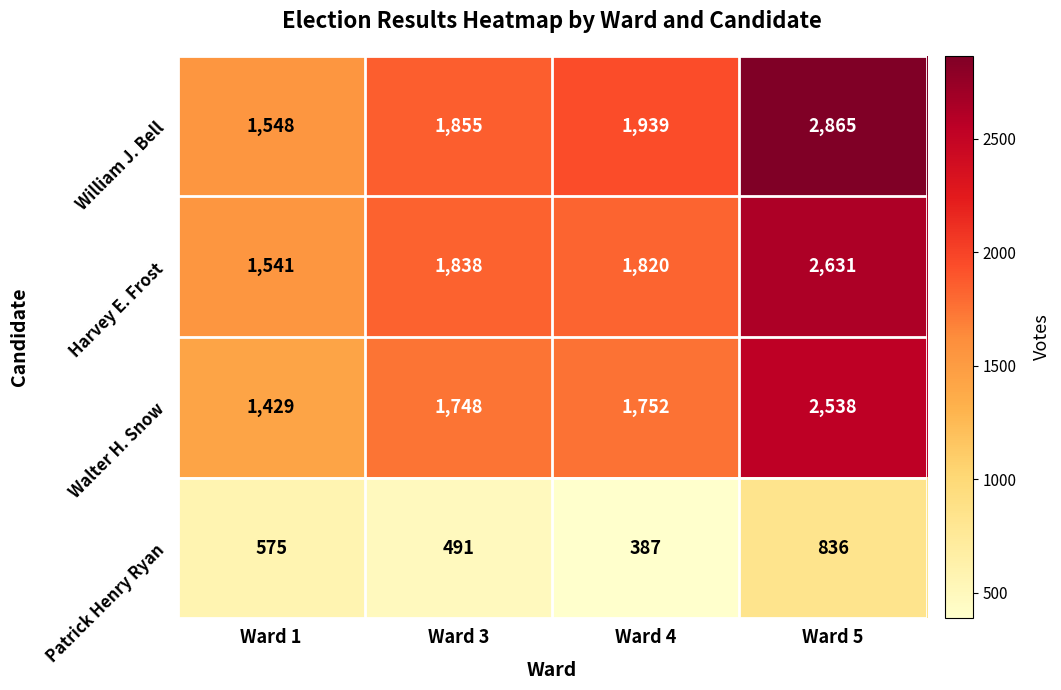

What is the difference between the highest and lowest values at Ward 1?

973